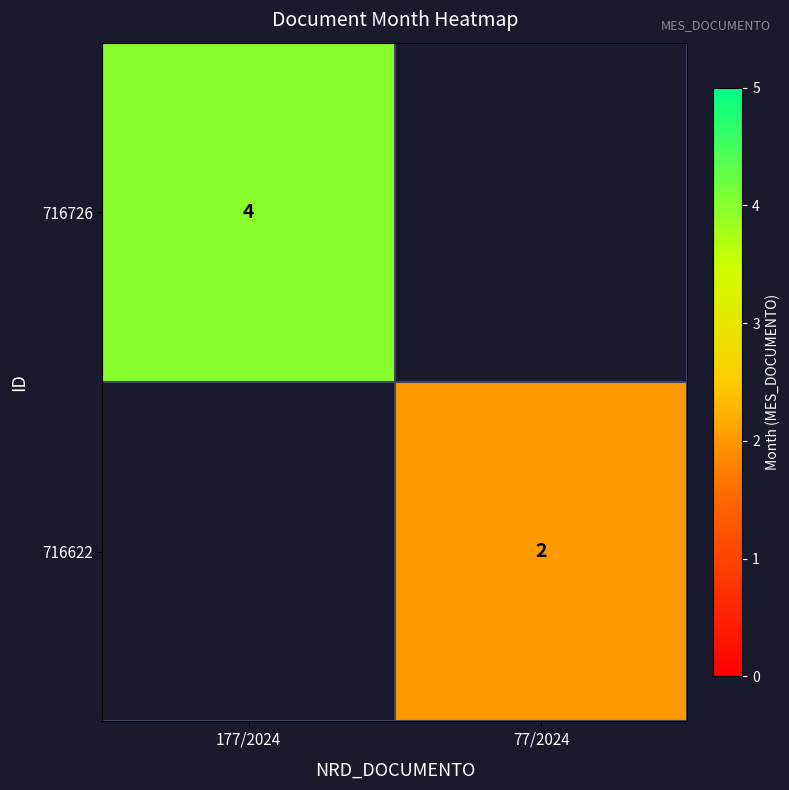

Between 177/2024 and 77/2024, which is larger?

177/2024